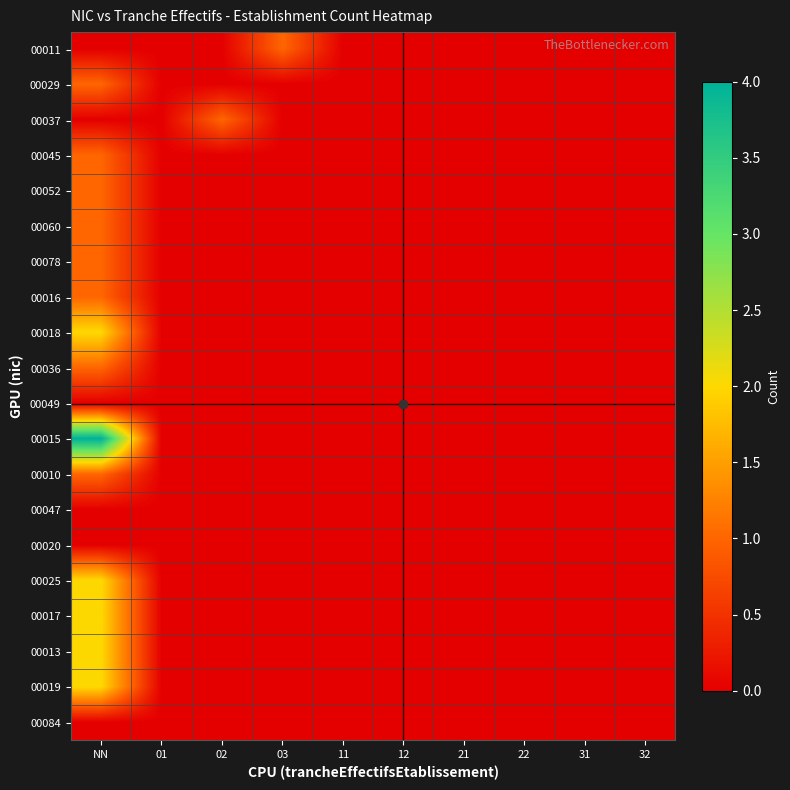

Reading left to right, extract all data points from this chart.

00011: NN=0	01=0	02=0	03=1	11=0	12=0	21=0	22=0	31=0	32=0
00029: NN=1	01=0	02=0	03=0	11=0	12=0	21=0	22=0	31=0	32=0
00037: NN=0	01=0	02=1	03=0	11=0	12=0	21=0	22=0	31=0	32=0
00045: NN=1	01=0	02=0	03=0	11=0	12=0	21=0	22=0	31=0	32=0
00052: NN=1	01=0	02=0	03=0	11=0	12=0	21=0	22=0	31=0	32=0
00060: NN=1	01=0	02=0	03=0	11=0	12=0	21=0	22=0	31=0	32=0
00078: NN=1	01=0	02=0	03=0	11=0	12=0	21=0	22=0	31=0	32=0
00016: NN=1	01=0	02=0	03=0	11=0	12=0	21=0	22=0	31=0	32=0
00018: NN=2	01=0	02=0	03=0	11=0	12=0	21=0	22=0	31=0	32=0
00036: NN=1	01=0	02=0	03=0	11=0	12=0	21=0	22=0	31=0	32=0
00049: NN=0	01=0	02=0	03=0	11=0	12=0	21=0	22=0	31=0	32=0
00015: NN=4	01=0	02=0	03=0	11=0	12=0	21=0	22=0	31=0	32=0
00010: NN=1	01=0	02=0	03=0	11=0	12=0	21=0	22=0	31=0	32=0
00047: NN=0	01=0	02=0	03=0	11=0	12=0	21=0	22=0	31=0	32=0
00020: NN=0	01=0	02=0	03=0	11=0	12=0	21=0	22=0	31=0	32=0
00025: NN=2	01=0	02=0	03=0	11=0	12=0	21=0	22=0	31=0	32=0
00017: NN=2	01=0	02=0	03=0	11=0	12=0	21=0	22=0	31=0	32=0
00013: NN=2	01=0	02=0	03=0	11=0	12=0	21=0	22=0	31=0	32=0
00019: NN=2	01=0	02=0	03=0	11=0	12=0	21=0	22=0	31=0	32=0
00084: NN=0	01=0	02=0	03=0	11=0	12=0	21=0	22=0	31=0	32=0